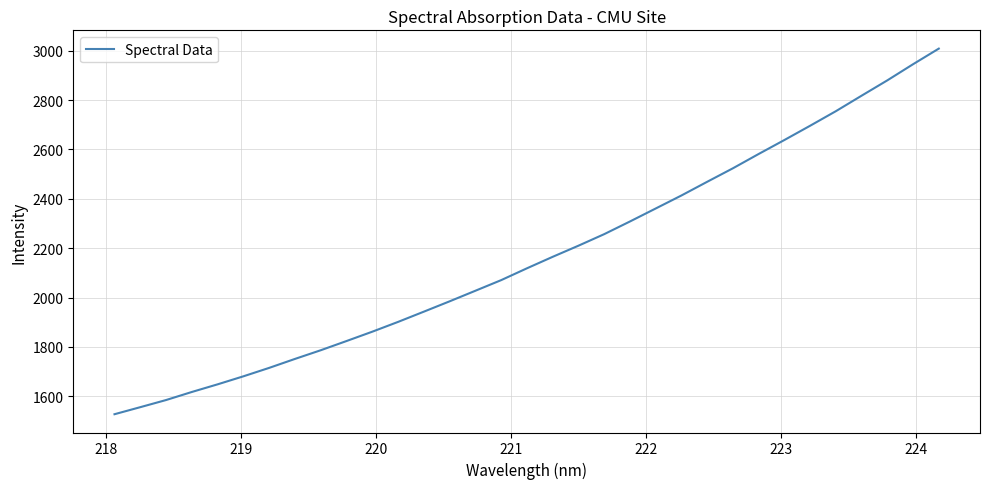

Count the number of values greater than 2118.

17